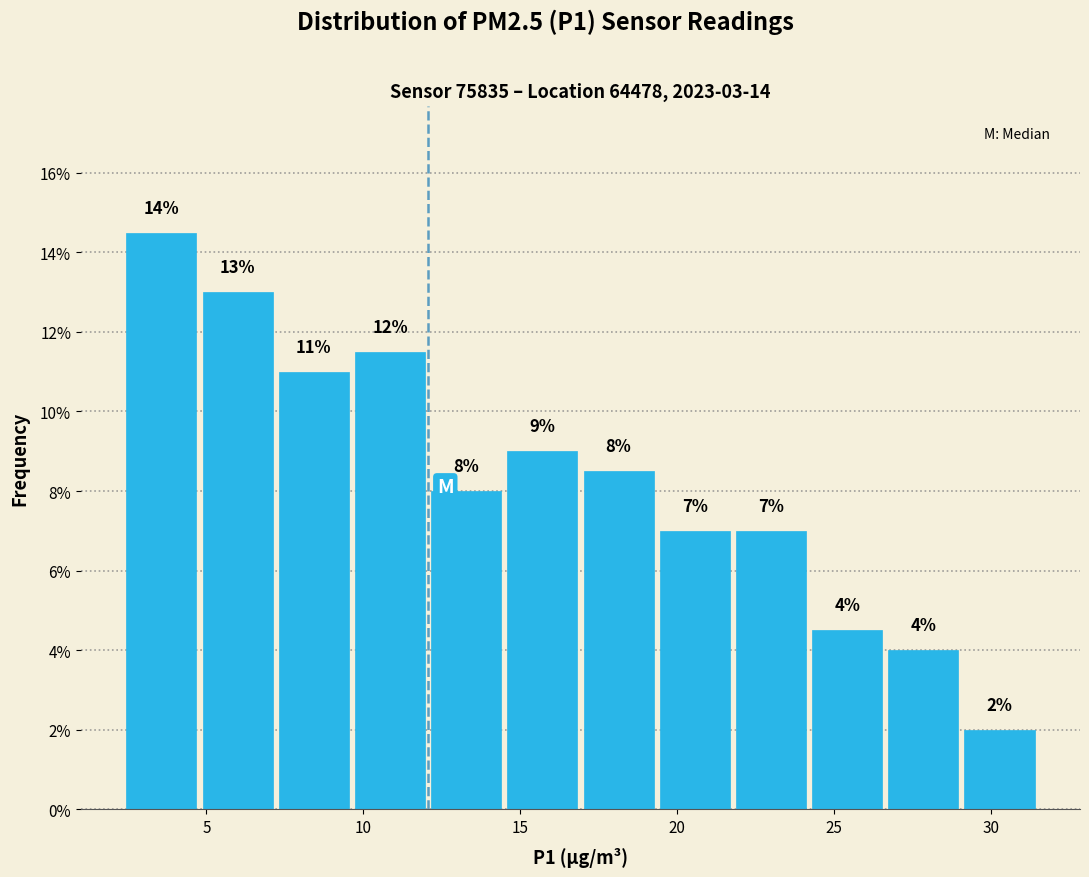

Over which range of the x-axis is the bar tallest?

2.5 to 5.0